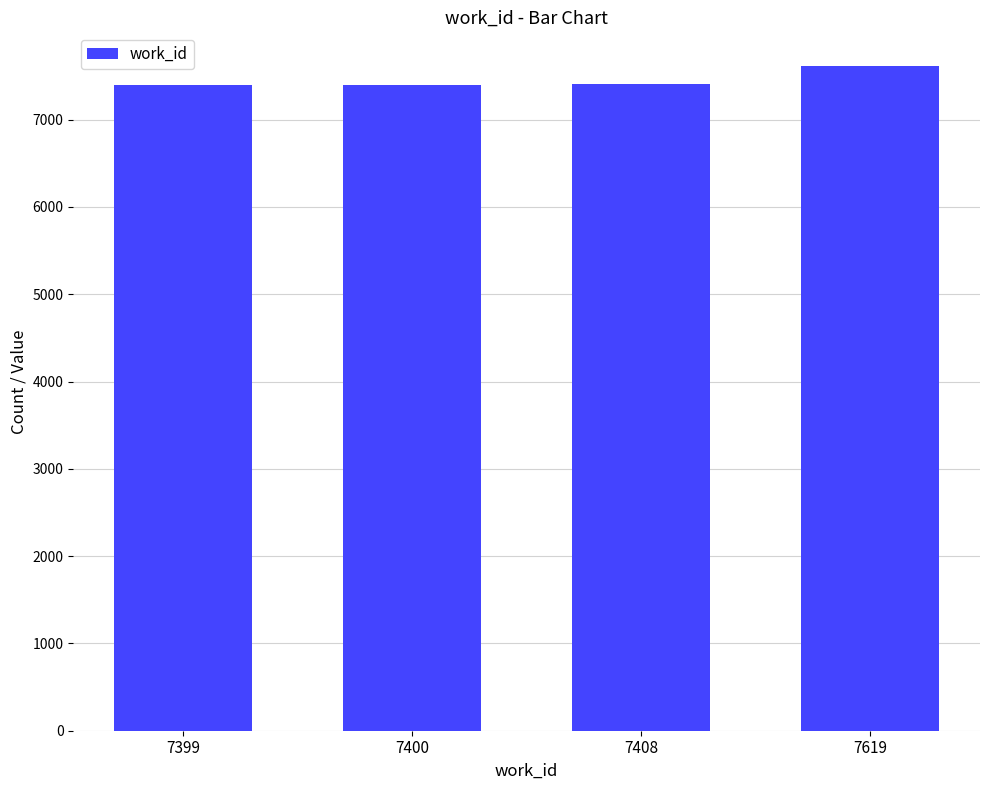

What is the difference between the maximum and minimum values?

220